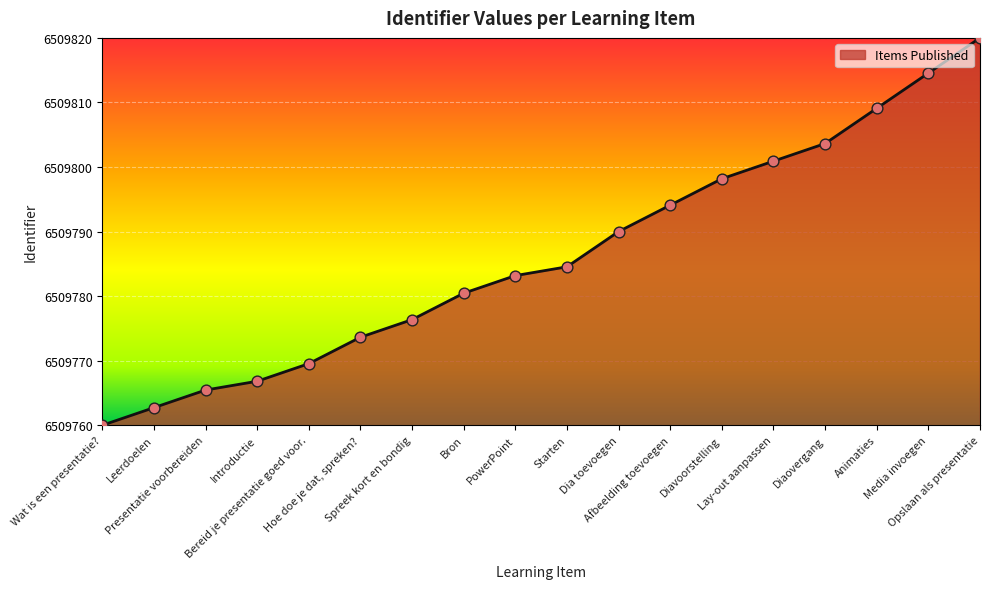

What is the change in value from Starten to Opslaan als presentatie?

+35.5